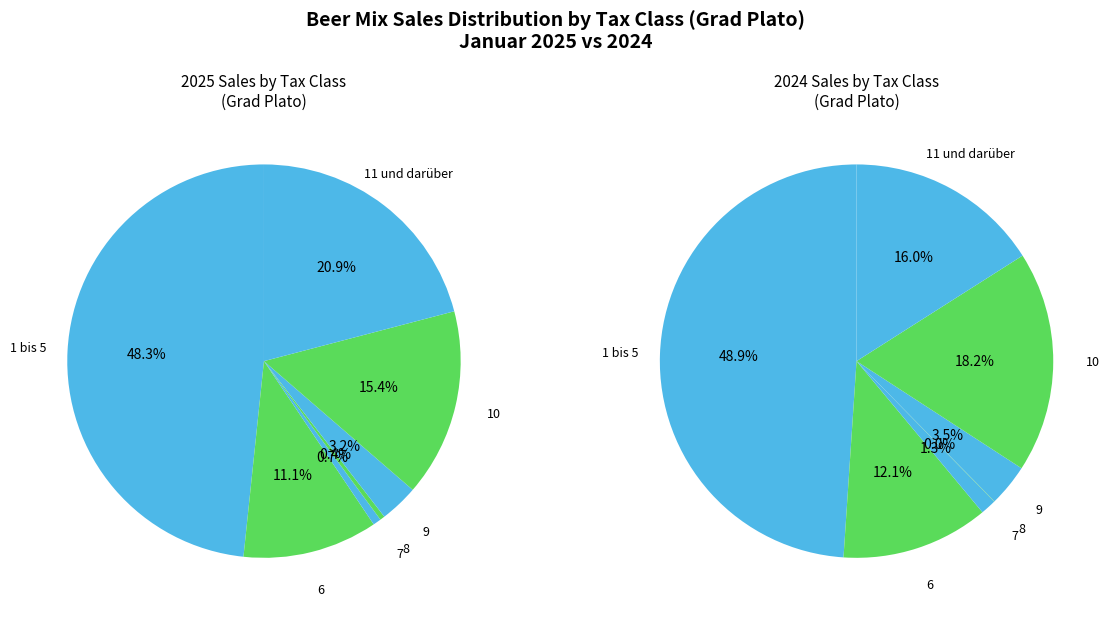

Is it true that 2 is 1% of the pie?

True